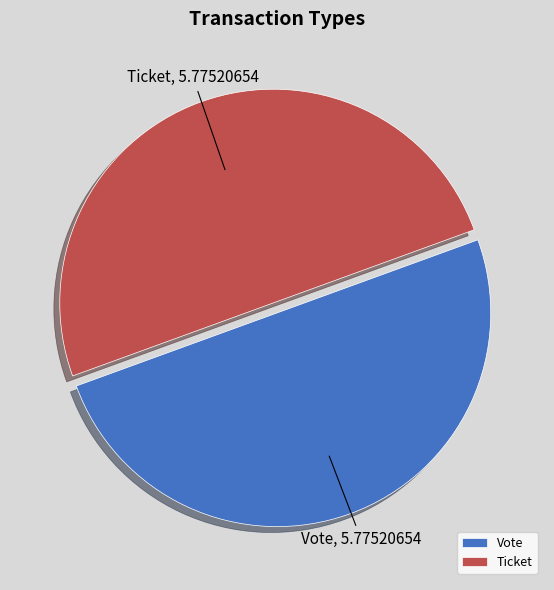

Approximately how many times larger is the value at Ticket compared to Vote?

1.0